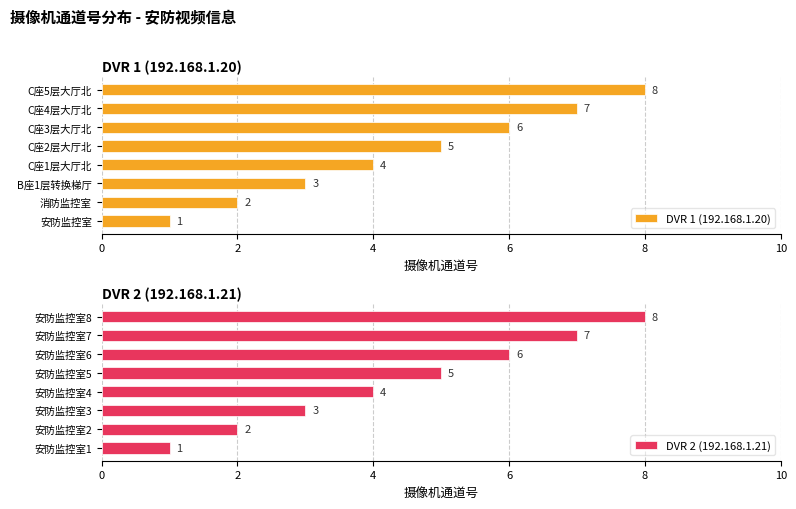

What is the lowest value of the DVR 2 (192.168.1.21) series?

1